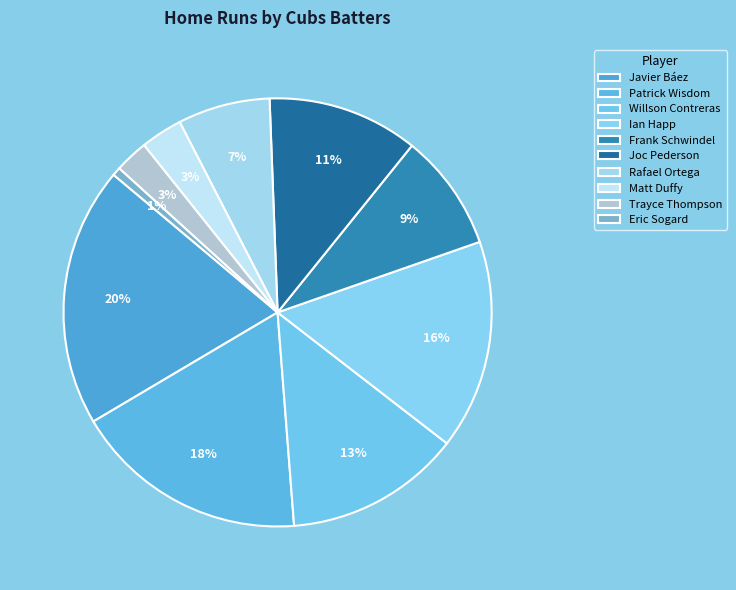

True or false: Frank Schwindel accounts for 9% of the total.

True